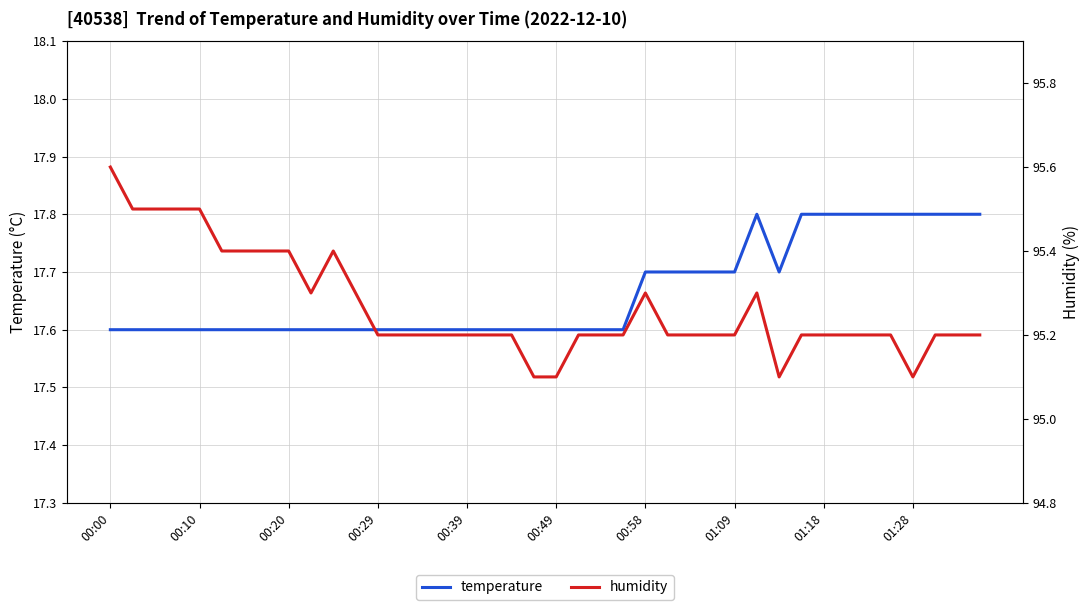

What is the total value across all series at 33?

113.0